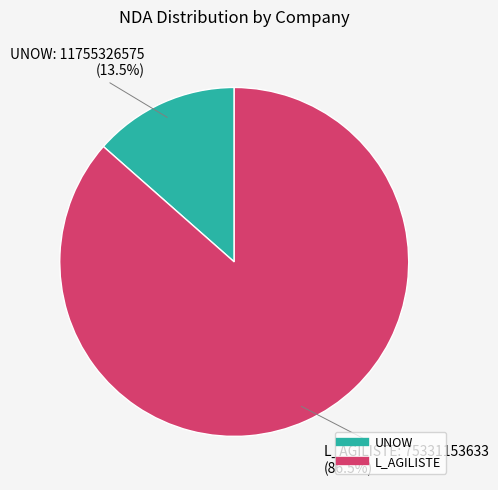

Rank the categories by value from highest to lowest.

L_AGILISTE, UNOW